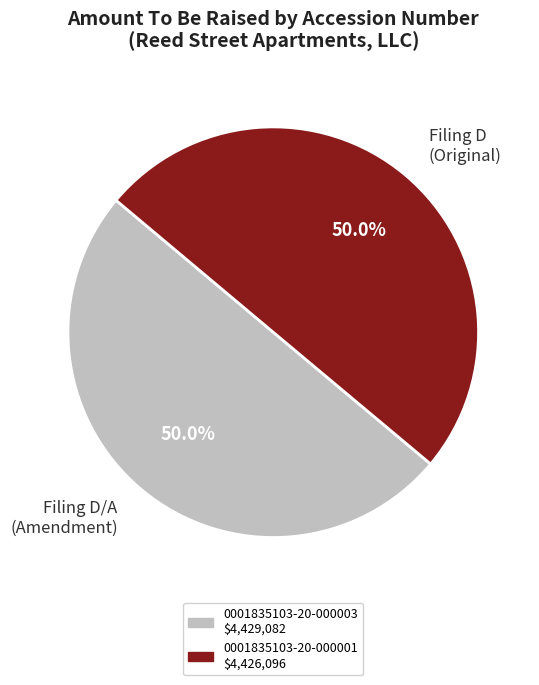

Do Filing D/A (Amendment) and Filing D (Original) together represent more than half of the pie?

Yes